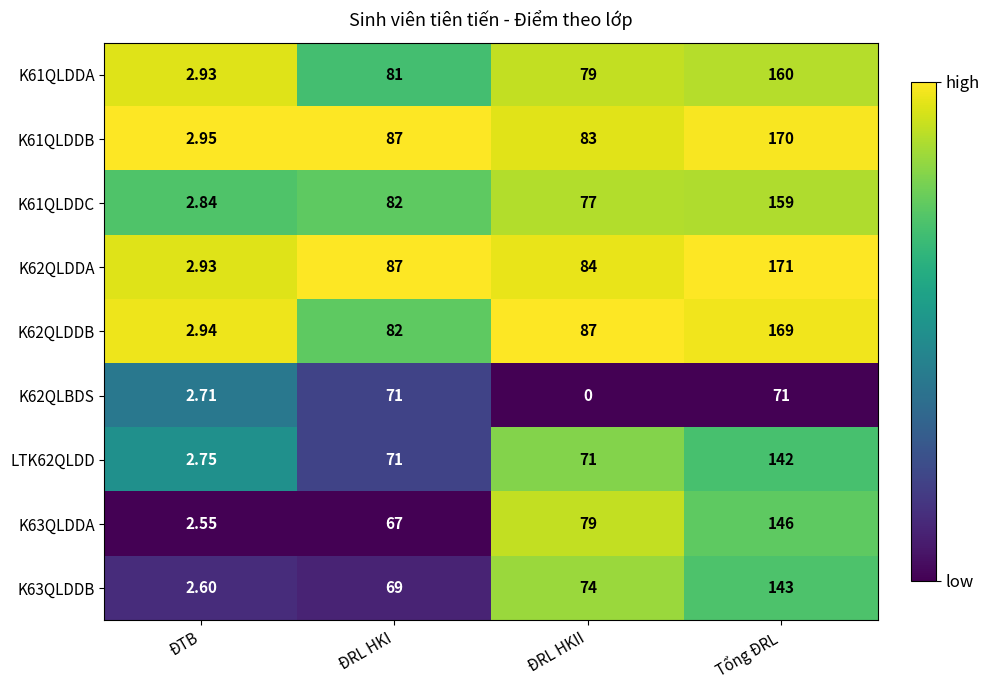

Rank the categories by K63QLDDA value from lowest to highest.

ĐTB, ĐRL HKI, ĐRL HKII, Tổng ĐRL